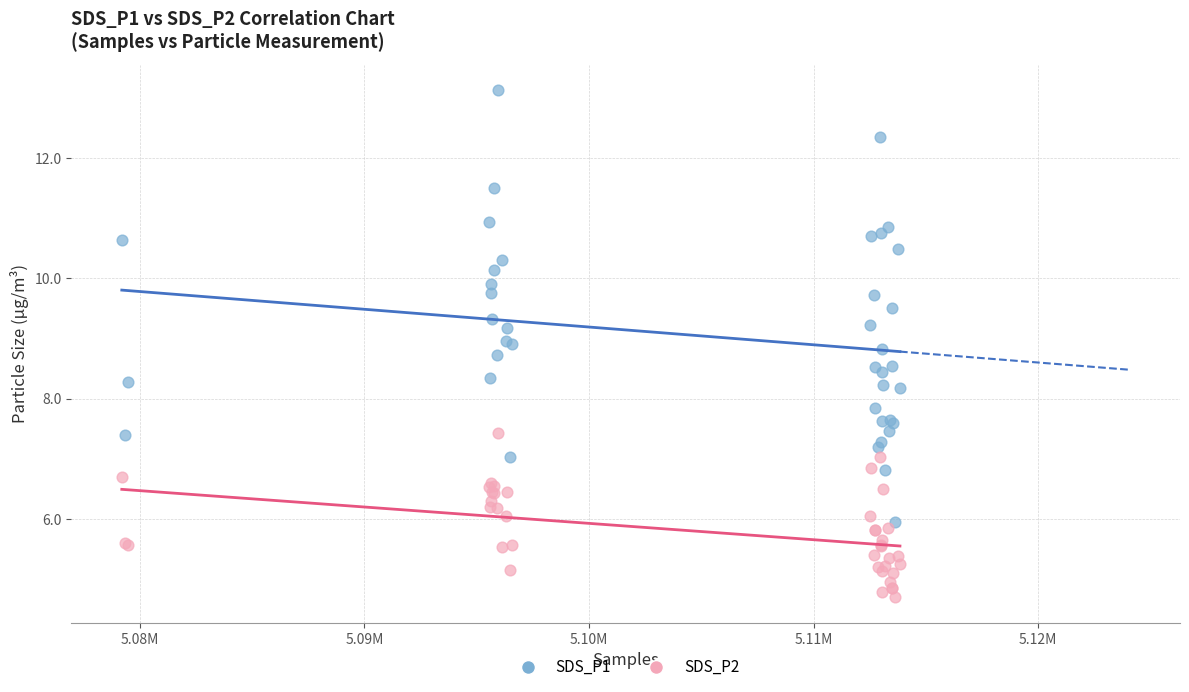

Which series contains the lowest Y value?

SDS_P2